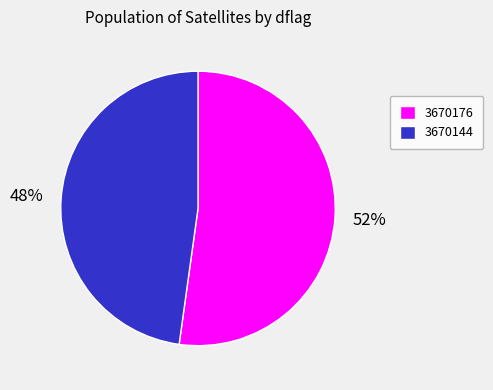

Combined, do 3670176 and 3670144 account for over 50%?

Yes